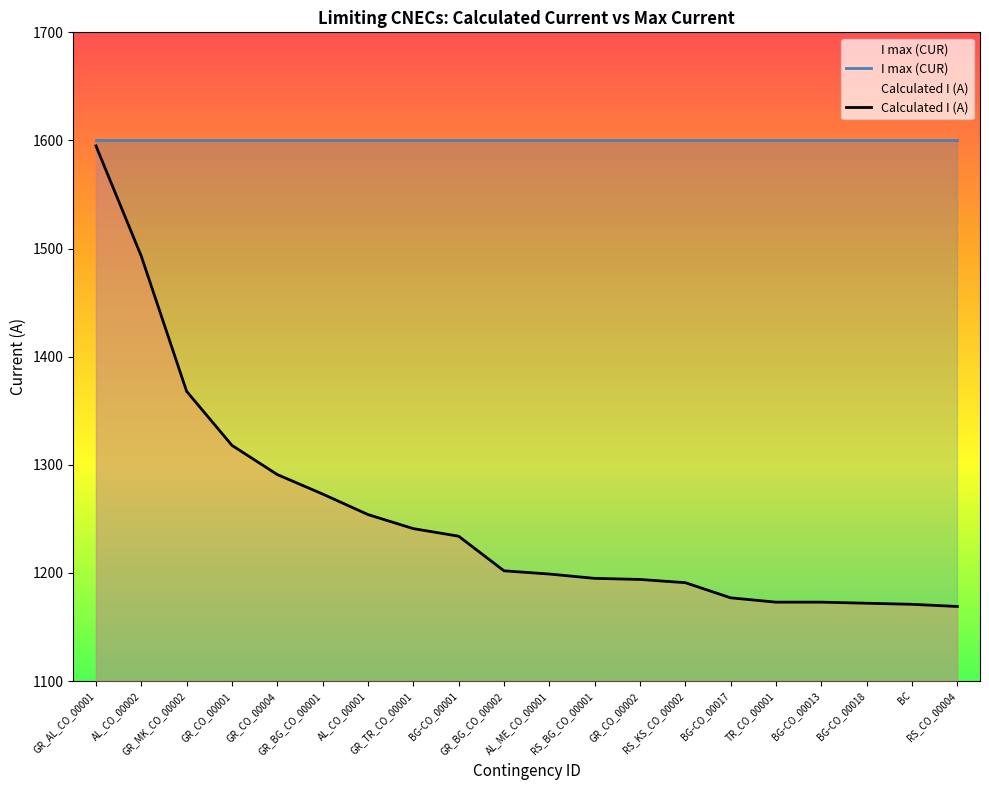

Which series has the largest range (max minus min)?

Calculated I (A)